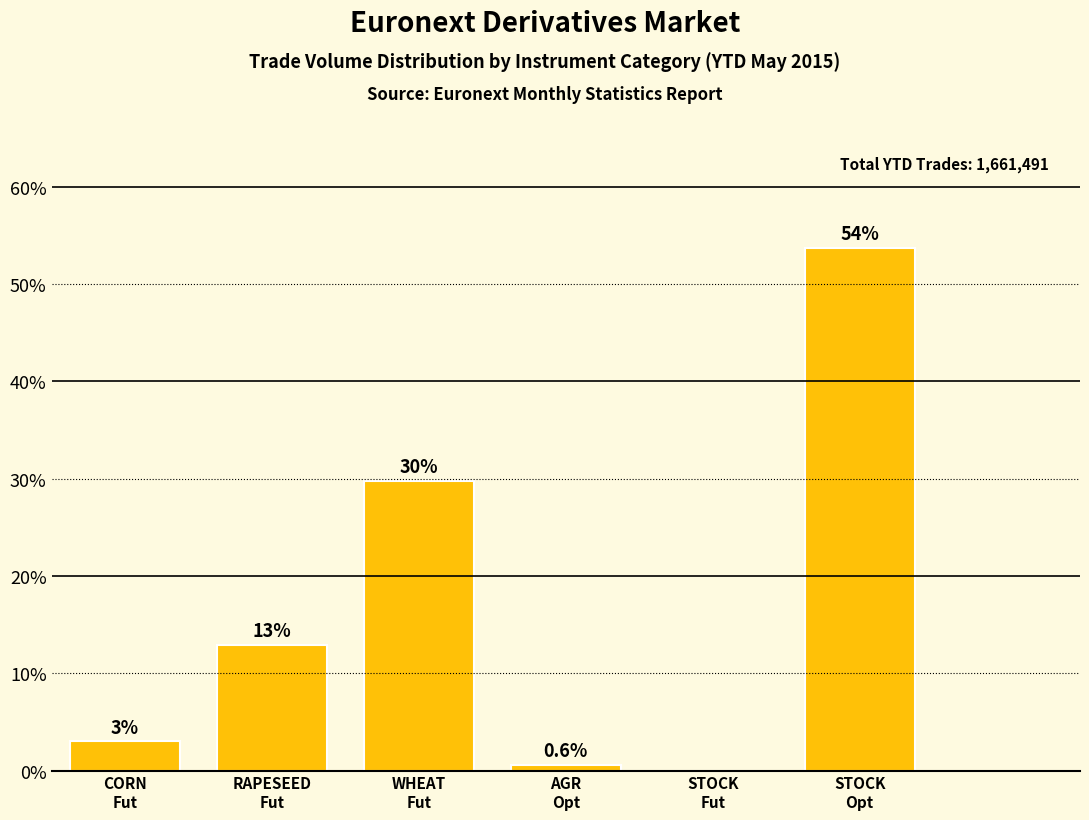

What is the maximum value shown in the chart?

53.7